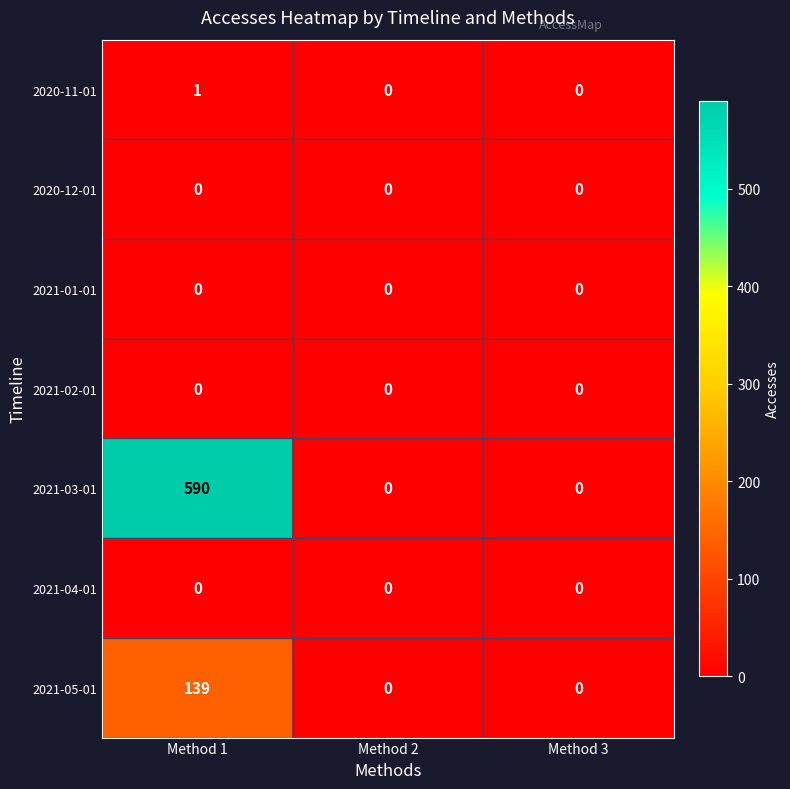

How many series are shown in this chart?

7